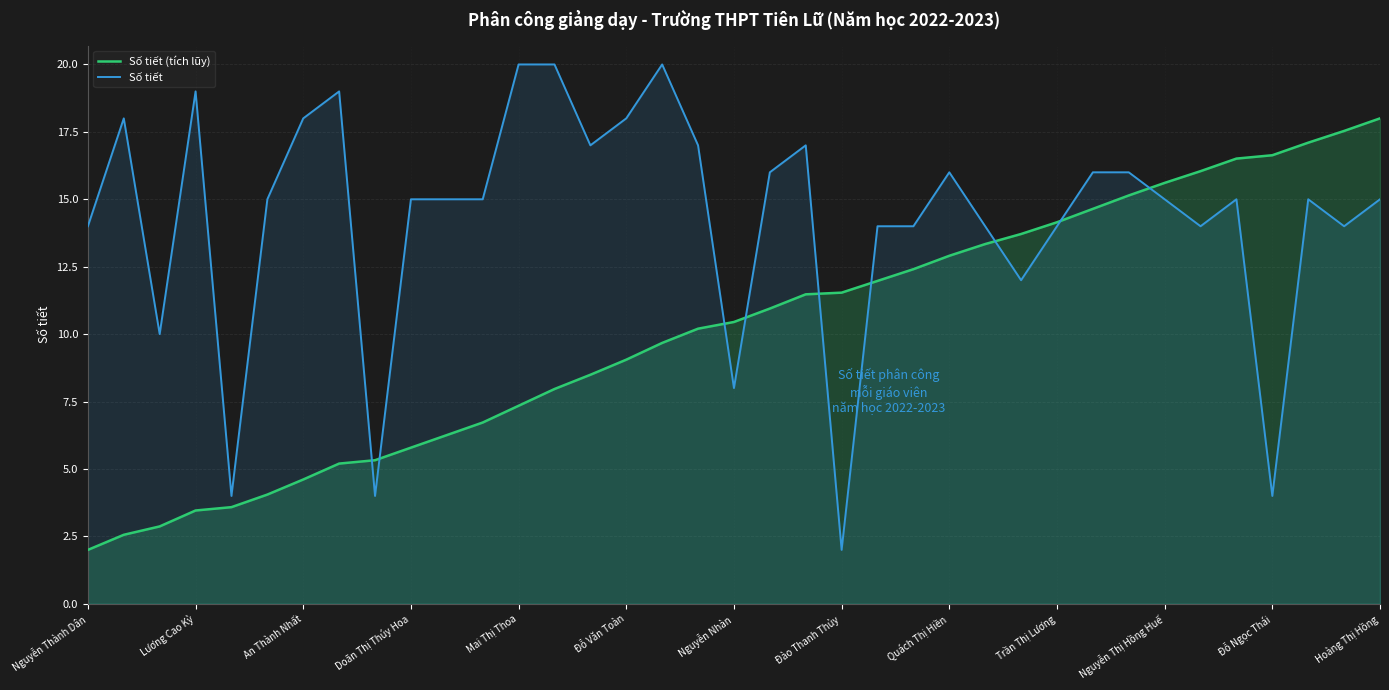

Read the Số tiết (tích lũy) value at Nguyễn Thị Hồng Huế.

15.6